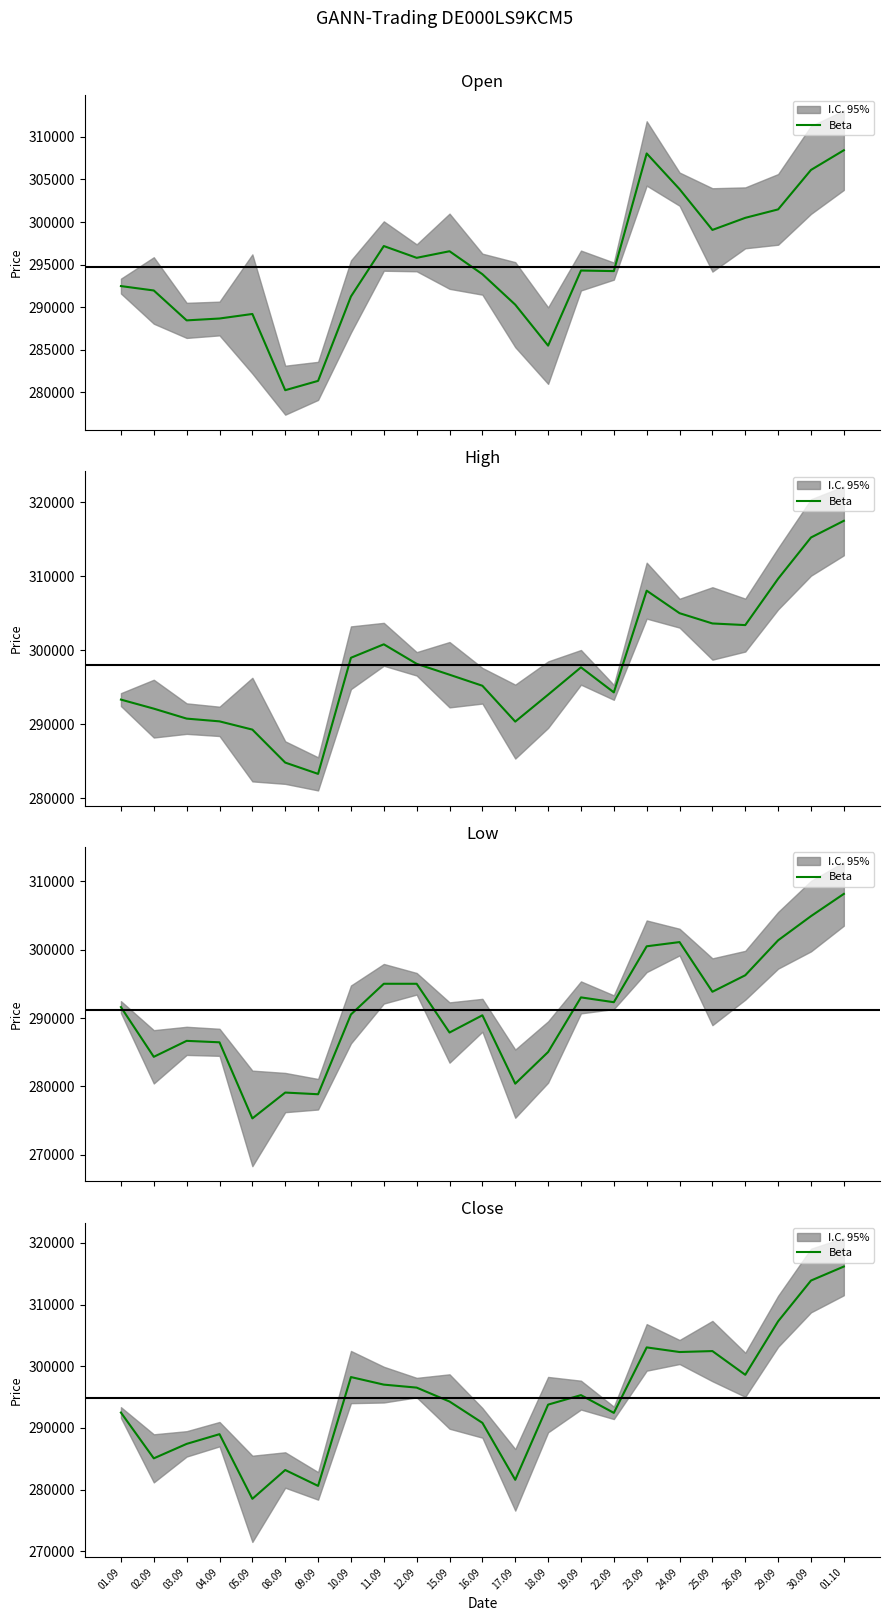

Rank the categories by value from lowest to highest.

05.09, 09.09, 17.09, 08.09, 02.09, 03.09, 04.09, 16.09, 22.09, 01.09, 18.09, 15.09, 19.09, 12.09, 11.09, 10.09, 26.09, 24.09, 25.09, 23.09, 29.09, 30.09, 01.10